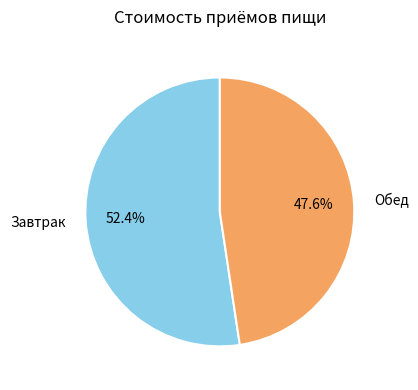

Approximately how many times larger is the value at Обед compared to Завтрак?

0.9